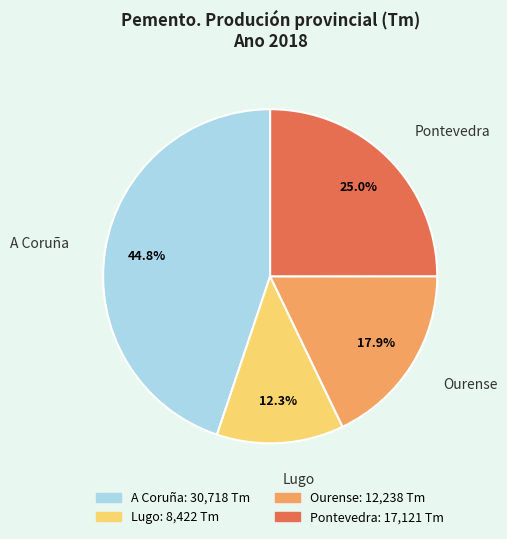

What percentage do Pontevedra and A Coruña together represent?

69.8%